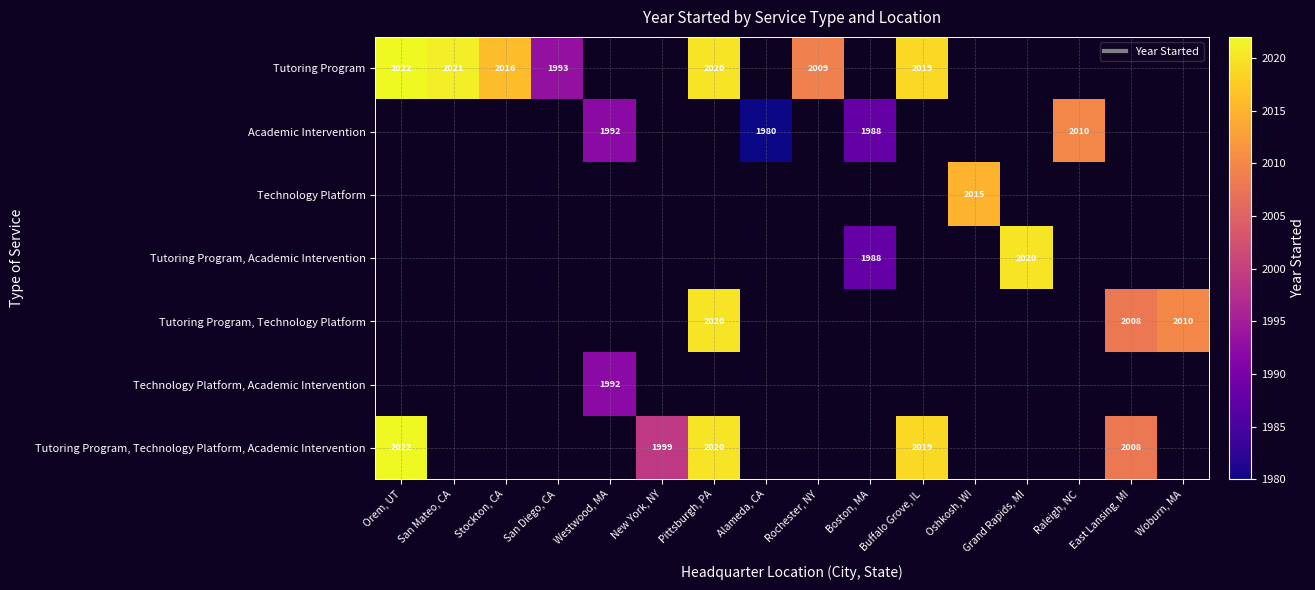

Where is Tutoring Program nearest to the value 2007?

Rochester, NY